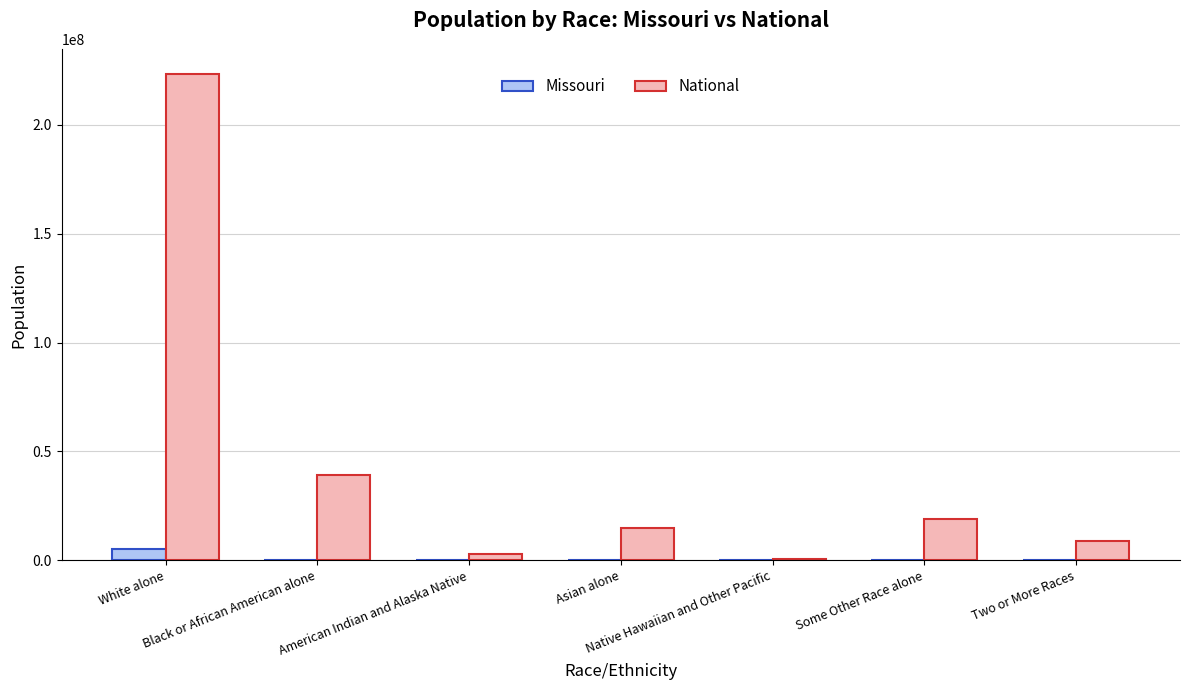

Which series has the largest total across all categories?

National